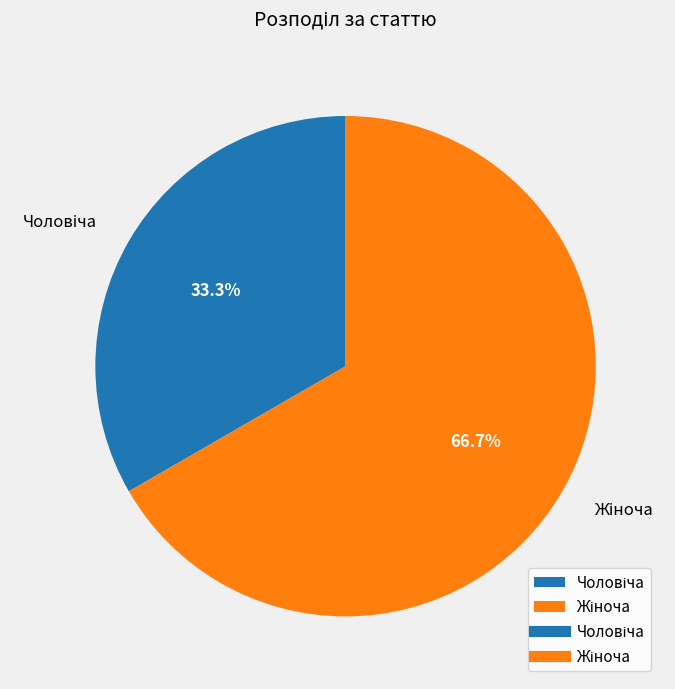

Is there any slice that represents more than half of the pie?

Yes